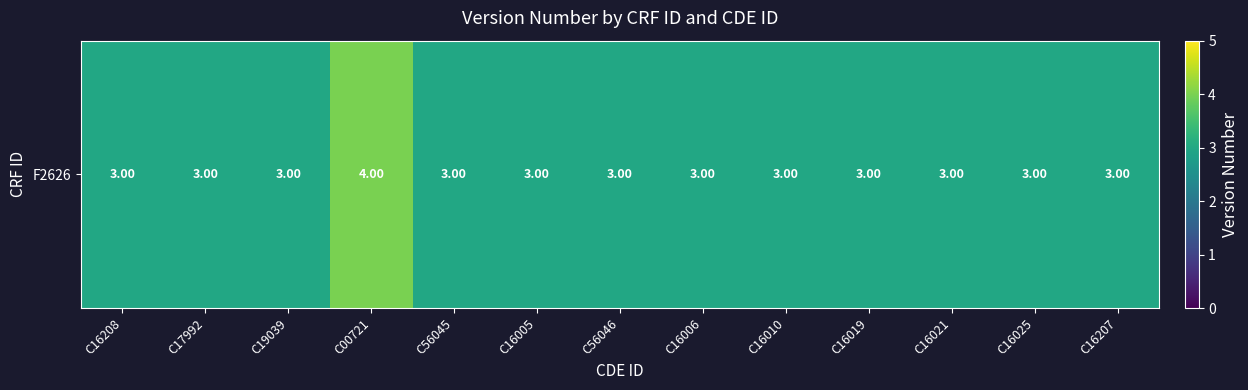

Reading left to right, transcribe all the data shown in this chart.

C16208=3	C17992=3	C19039=3	C00721=4	C56045=3	C16005=3	C56046=3	C16006=3	C16010=3	C16019=3	C16021=3	C16025=3	C16207=3